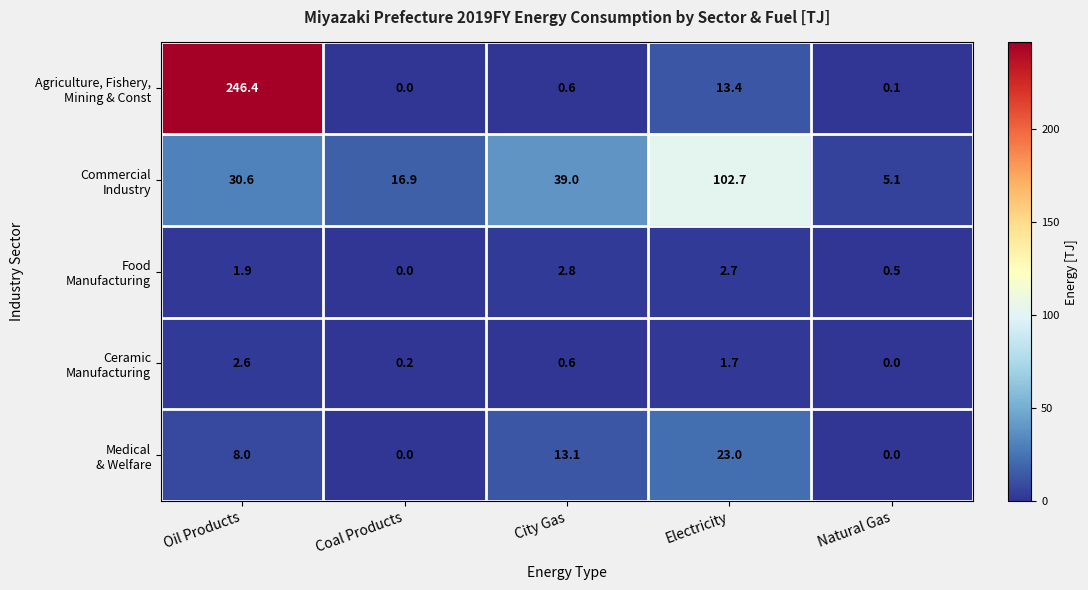

What is the greatest value displayed?

246.4